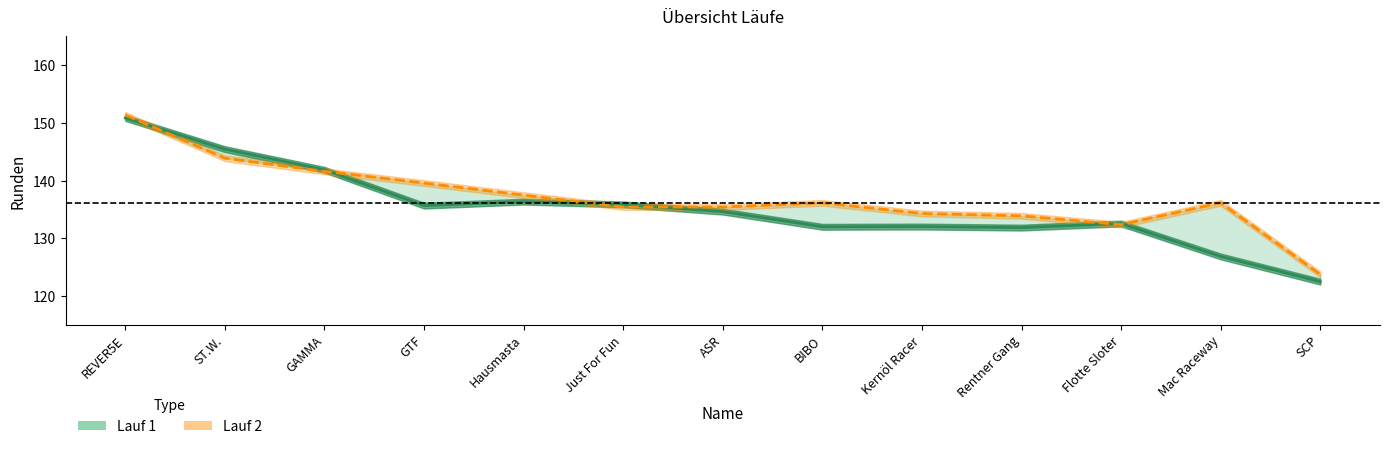

Reading right to left, list all the values displayed in this chart.

Lauf 1: 122.5	126.9	132.6	131.9	132.0	132.0	134.6	135.9	136.4	135.7	141.9	145.5	150.9
Lauf 2: 123.8	136.2	132.4	133.9	134.3	136.1	135.4	135.4	137.5	139.6	141.6	143.9	151.4